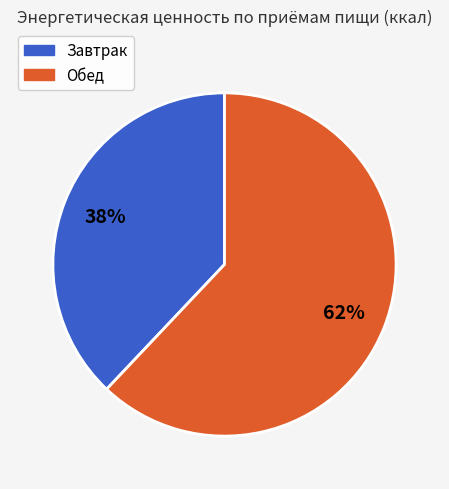

To the nearest percent, what is the combined percentage of Обед and Завтрак?

100%